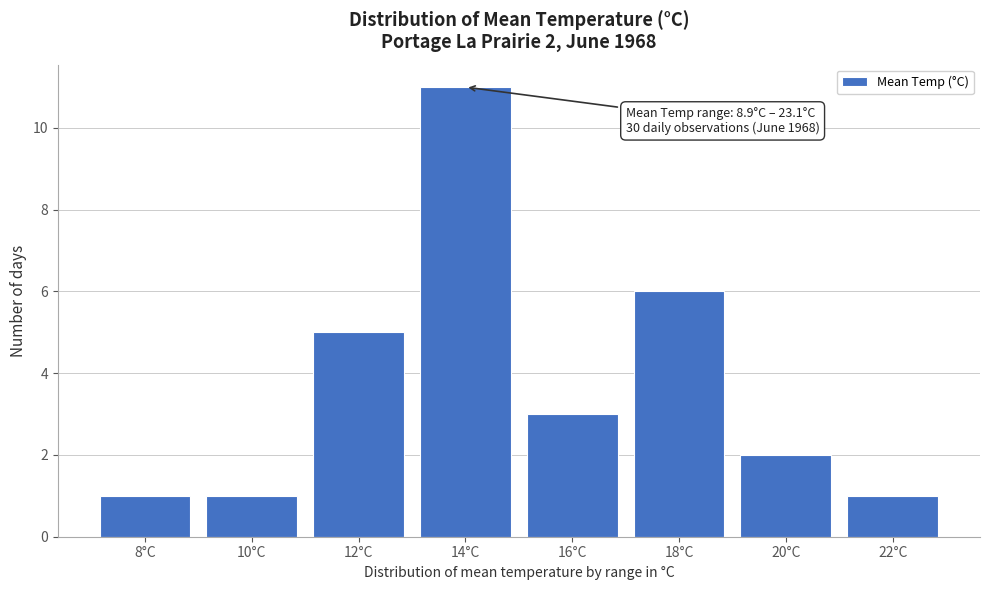

Reading right to left, extract all data points from this chart.

1	2	6	3	11	5	1	1